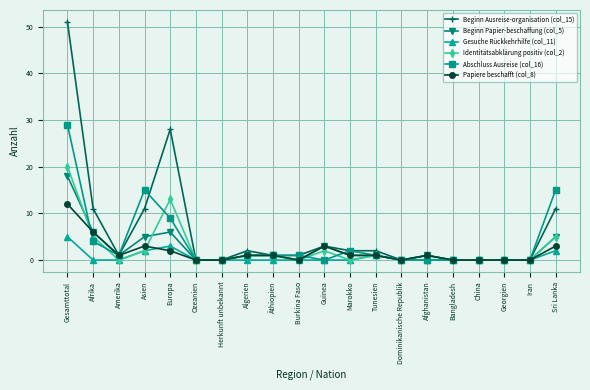

At how many categories does at least one series exceed 8?

5